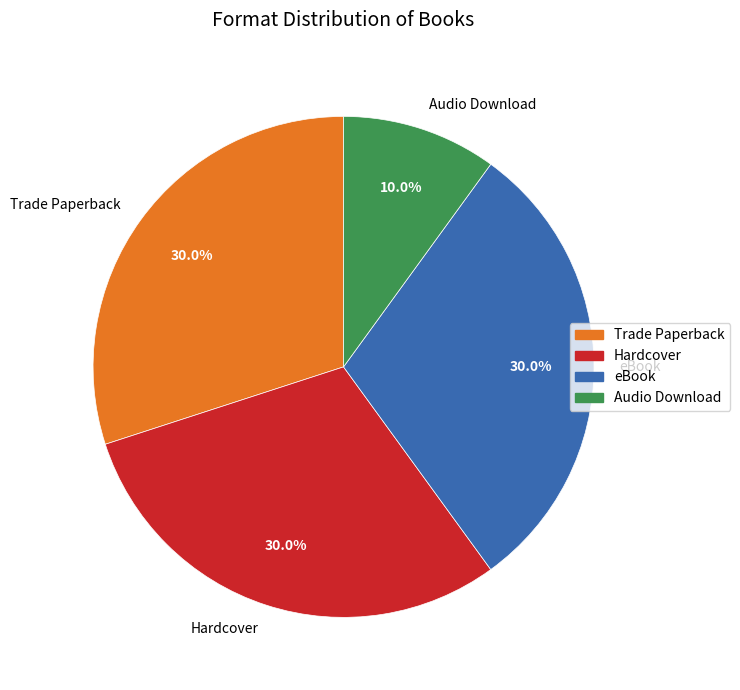

Does Hardcover account for over 50% of the chart?

No